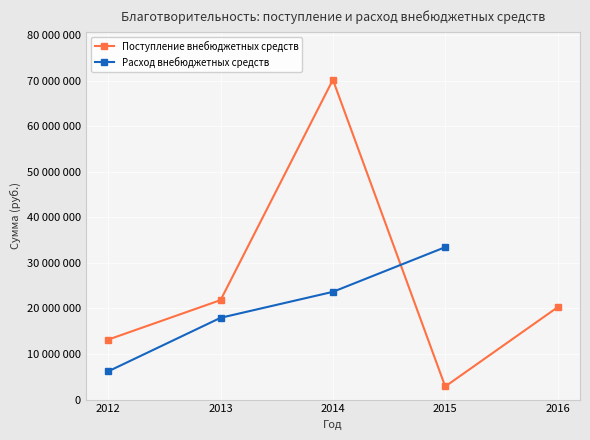

What is the sum of all values?

128330833